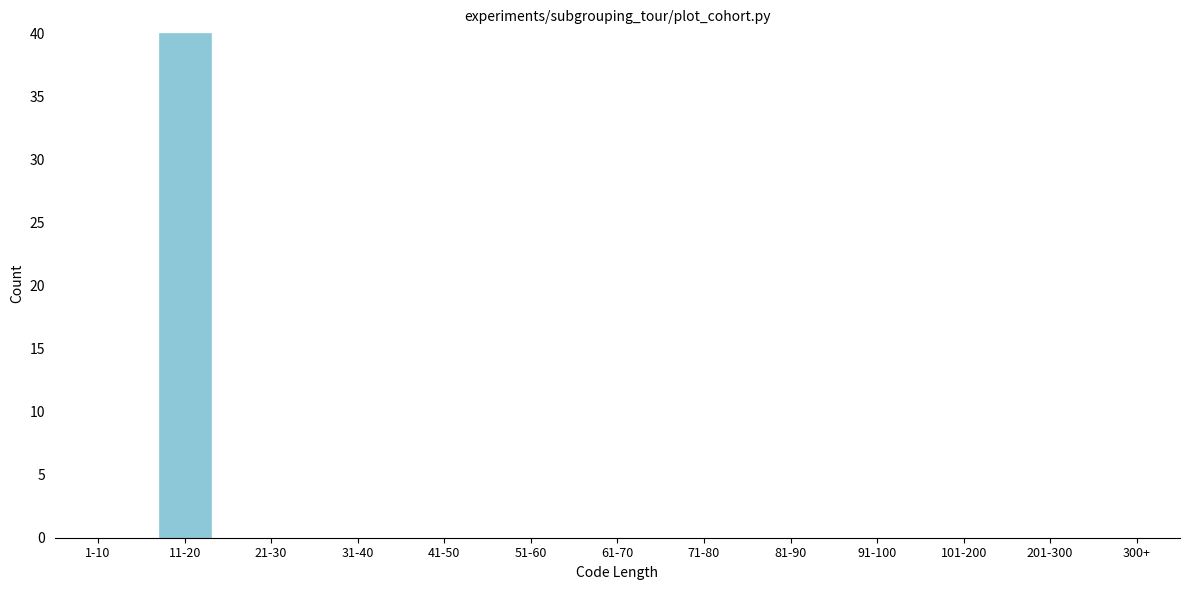

Reading left to right, what are all the values shown in this chart?

1-10=0	11-20=40	21-30=0	31-40=0	41-50=0	51-60=0	61-70=0	71-80=0	81-90=0	91-100=0	101-200=0	201-300=0	300+=0